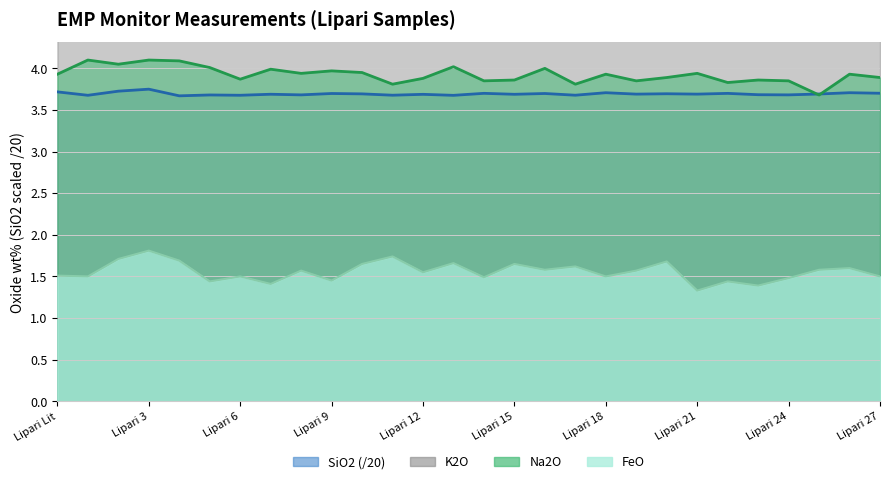

How many interior local valleys does the K2O series have?

7